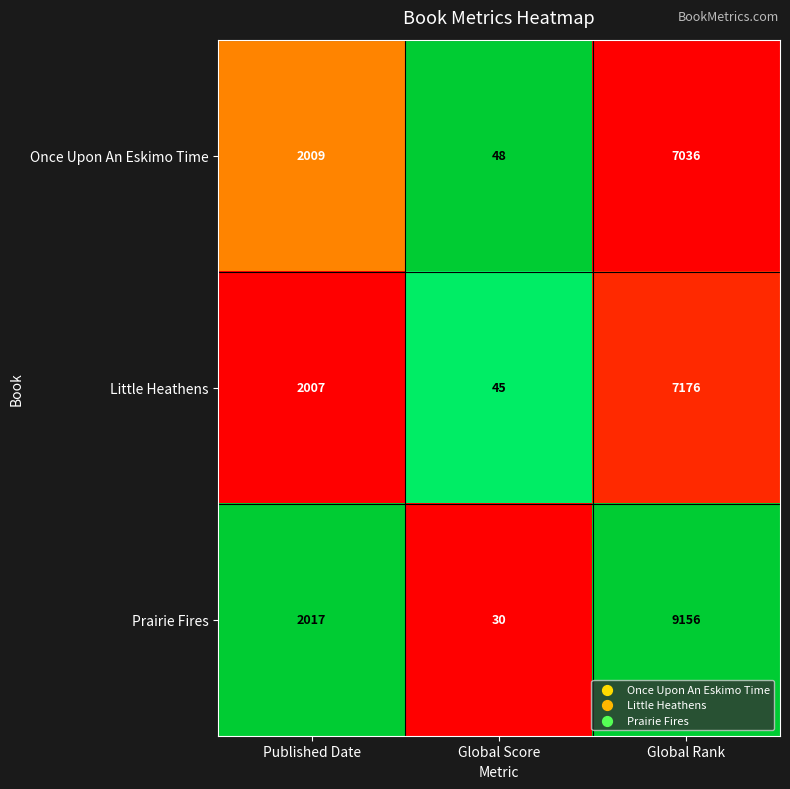

Reading right to left, extract all data points from this chart.

Once Upon An Eskimo Time: Global Rank=7036	Global Score=48	Published Date=2009
Little Heathens: Global Rank=7176	Global Score=45	Published Date=2007
Prairie Fires: Global Rank=9156	Global Score=30	Published Date=2017